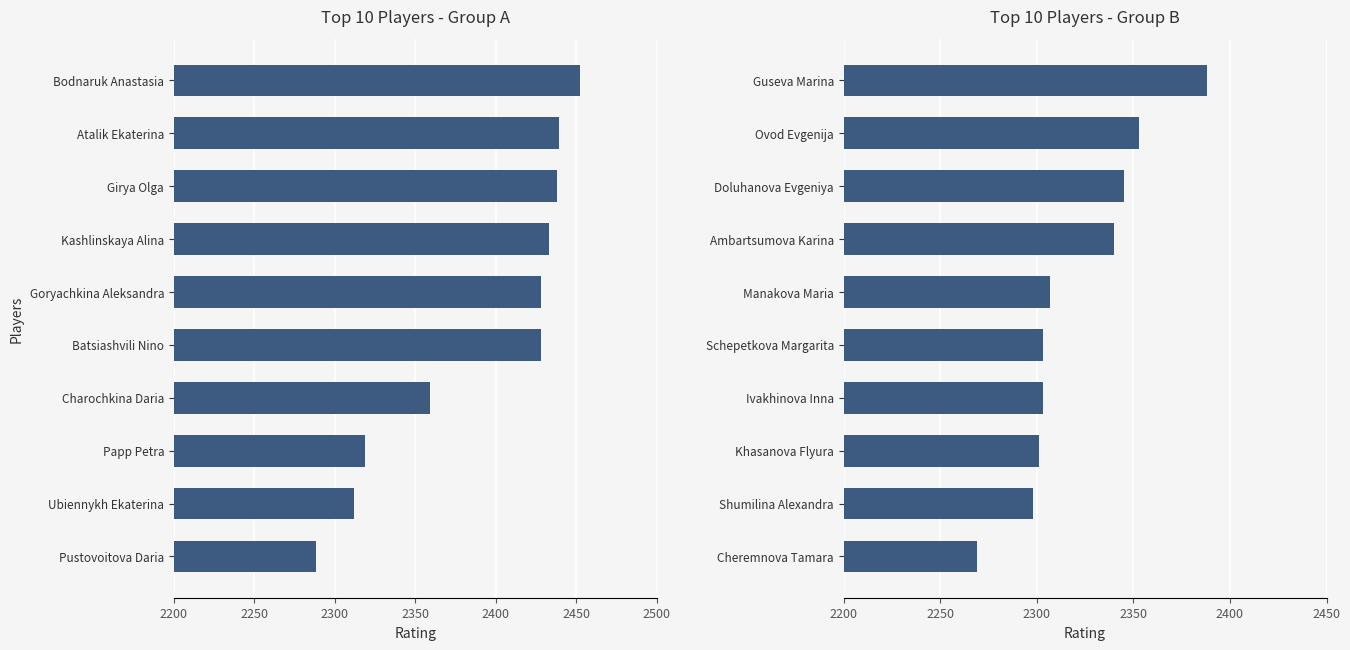

Count the number of data series in this chart.

2